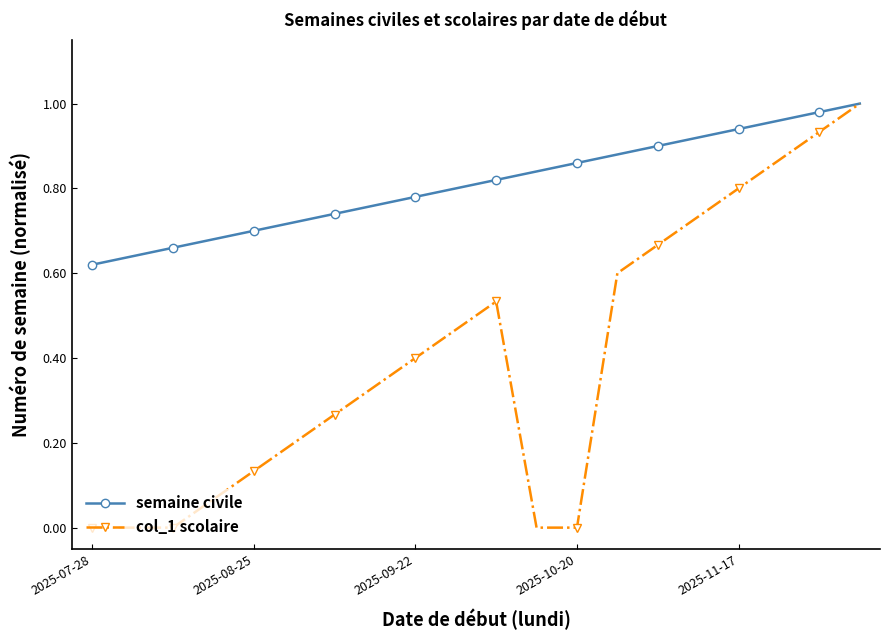

Does the chart have visible grid lines?

No